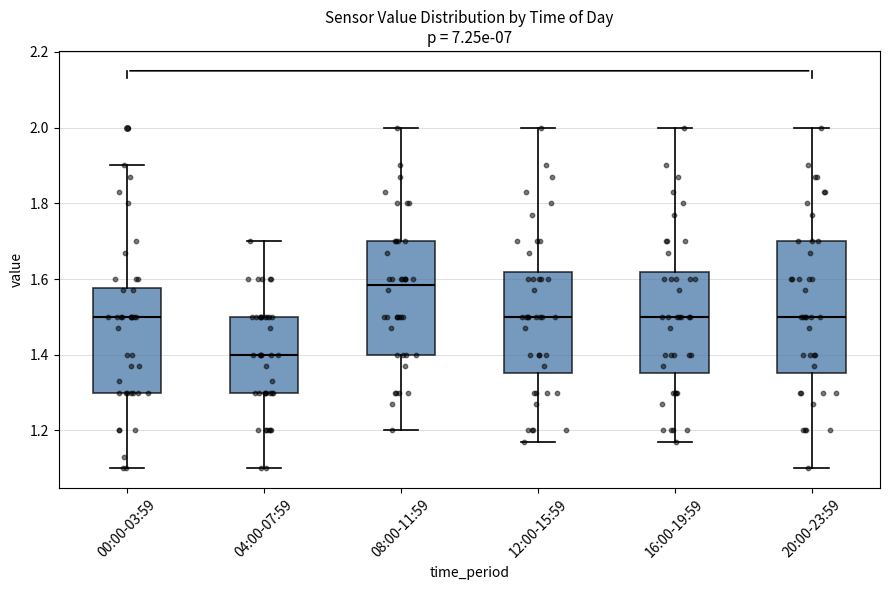

Reading left to right, read every box against the y-axis: the position of its median line, the range the box covers, and the ends of its whiskers. The values are not printed on the chart, so give them approximately, as read against the axis.

00:00-03:59: median 1.50, box 1.30 to 1.58, whiskers 1.10 to 1.90
04:00-07:59: median 1.40, box 1.30 to 1.50, whiskers 1.10 to 1.70
08:00-11:59: median 1.58, box 1.40 to 1.70, whiskers 1.20 to 2.00
12:00-15:59: median 1.50, box 1.36 to 1.62, whiskers 1.18 to 2.00
16:00-19:59: median 1.50, box 1.36 to 1.62, whiskers 1.18 to 2.00
20:00-23:59: median 1.50, box 1.36 to 1.70, whiskers 1.10 to 2.00